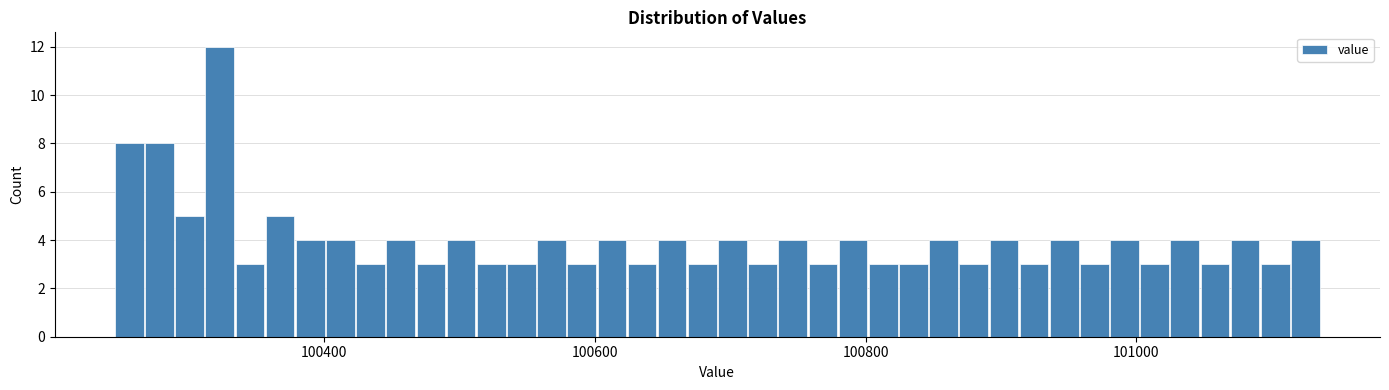

Read against the x-axis, roughly where is the centre of the tallest bar?

100320